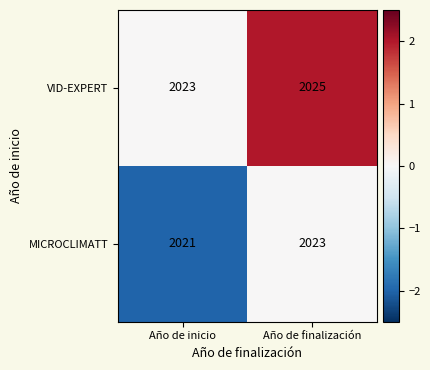

Rank the series at Año de finalización from highest to lowest value.

VID-EXPERT, MICROCLIMATT